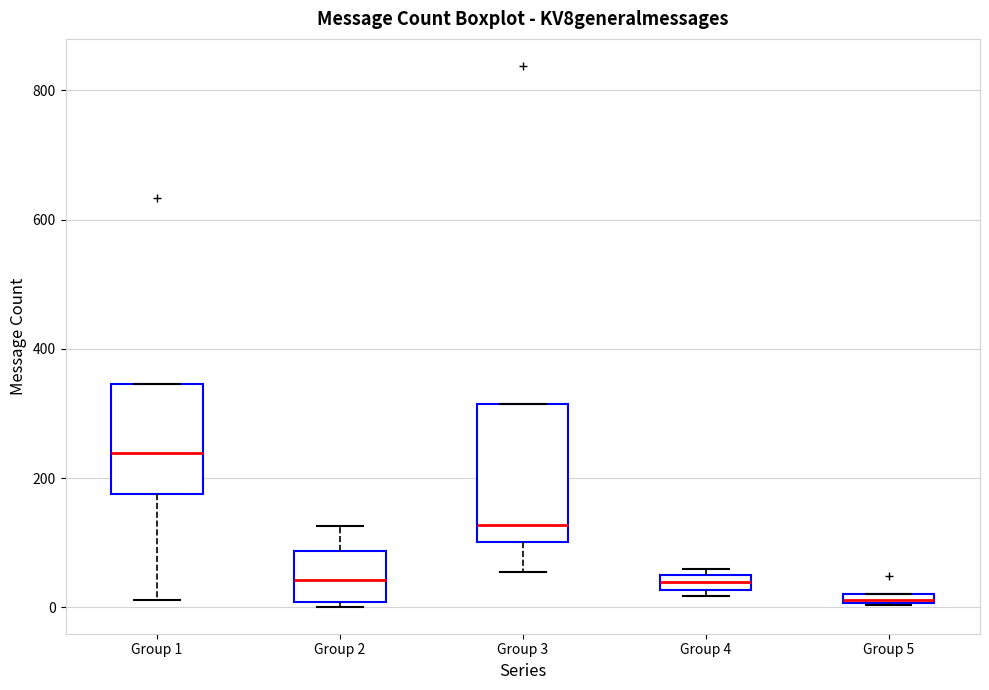

Where is the upper edge of the box for Group 5 on the y-axis? The values are not printed on the chart, so give them approximately, as read against the axis.

20